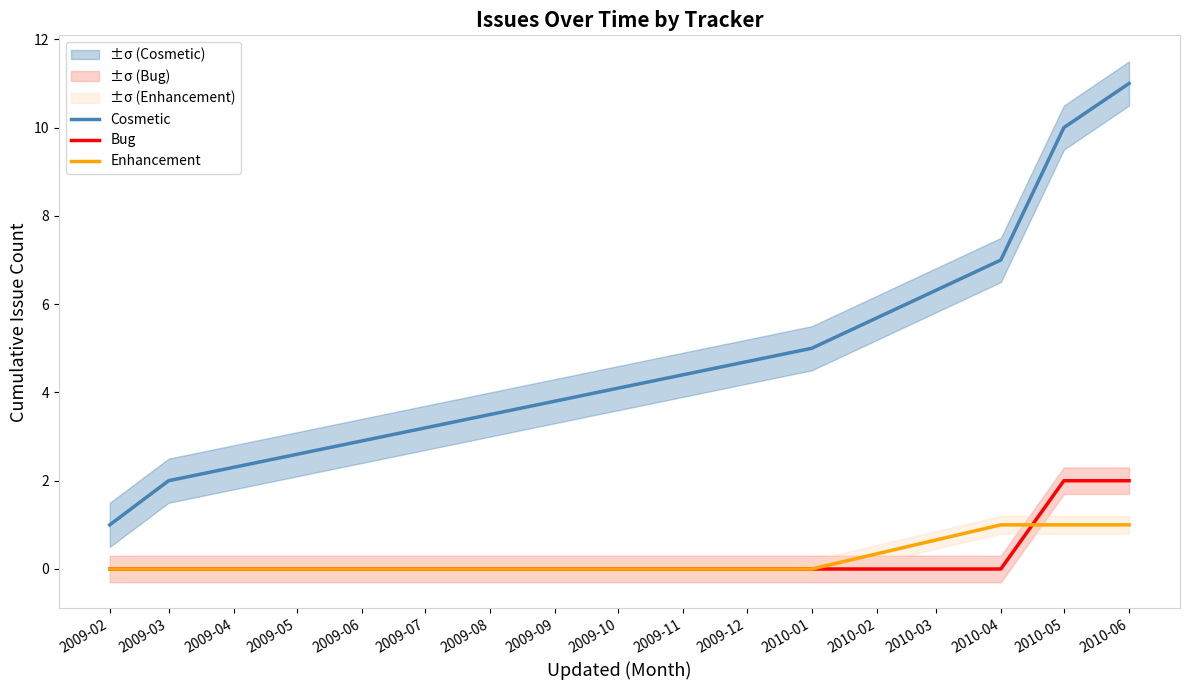

What is the sum of all Enhancement values?

3